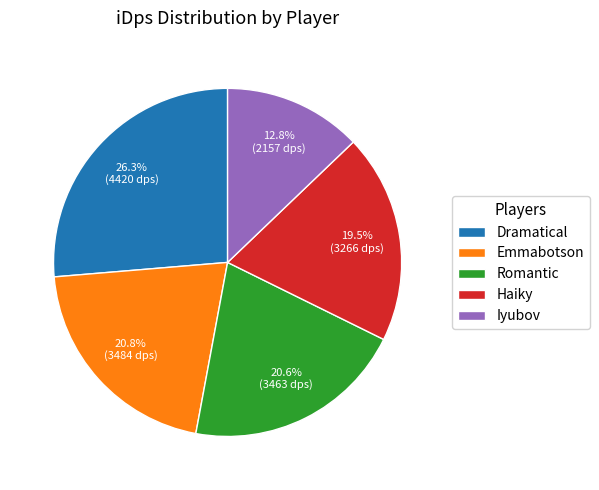

What is the total percentage of Emmabotson and Iyubov?

33.6%